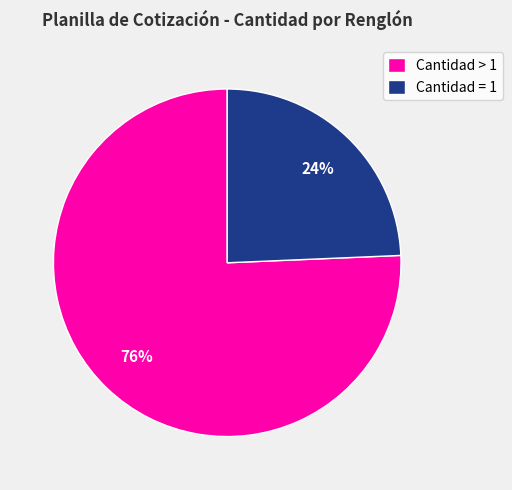

Count the number of slices in the pie.

2